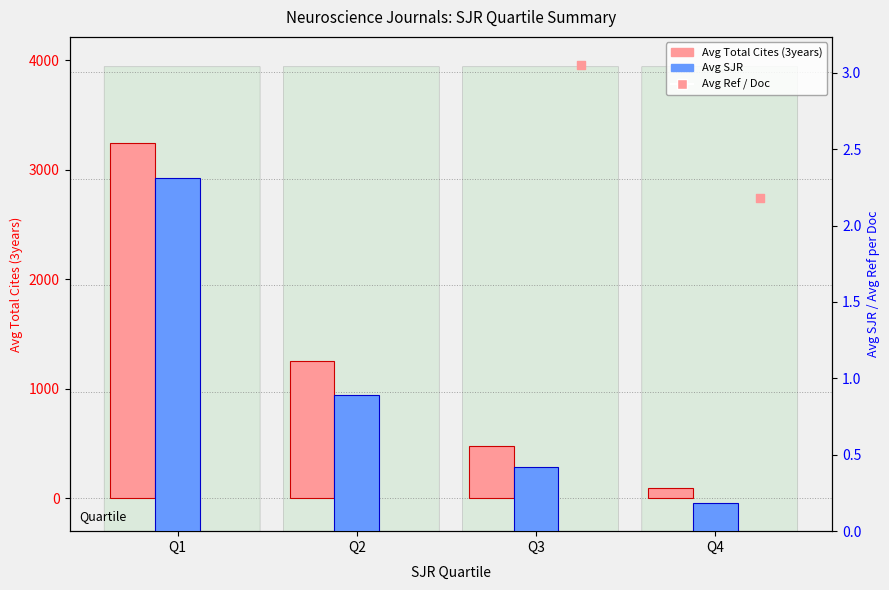

At how many categories does at least one series exceed 291?

3